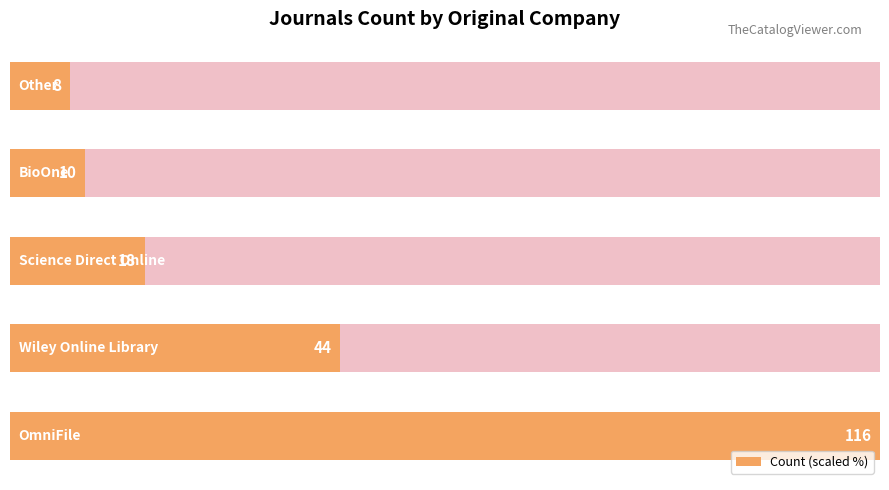

Reading left to right, extract all data points from this chart.

100.0	37.9	15.5	8.6	6.9